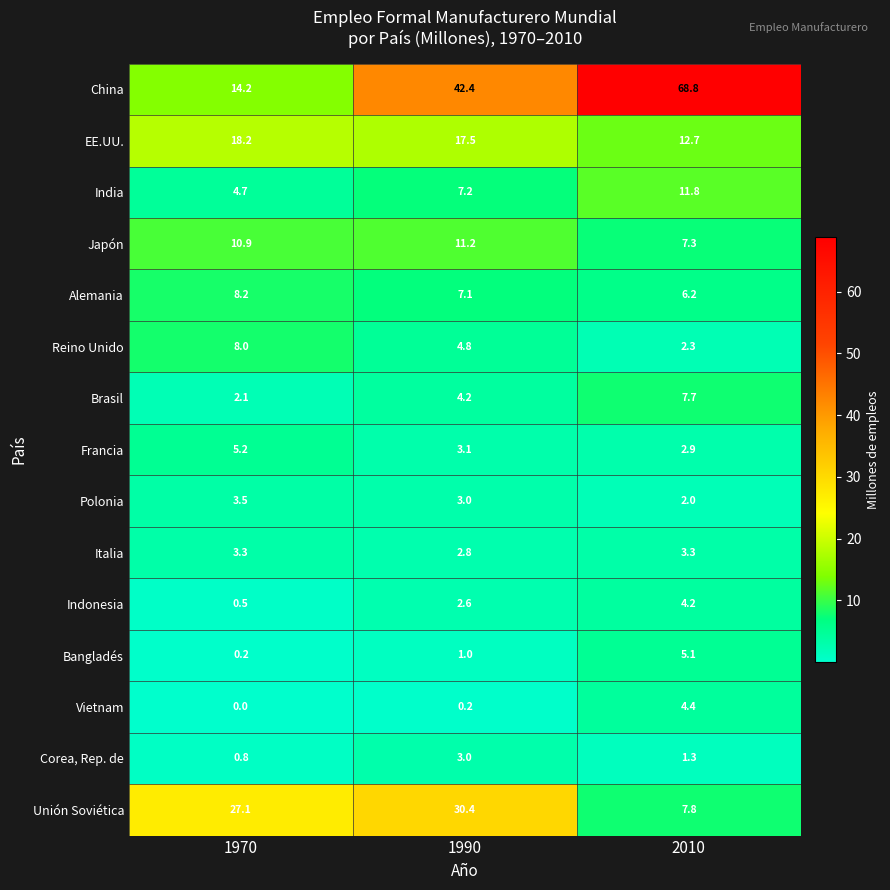

At which label does Francia reach its peak?

1970